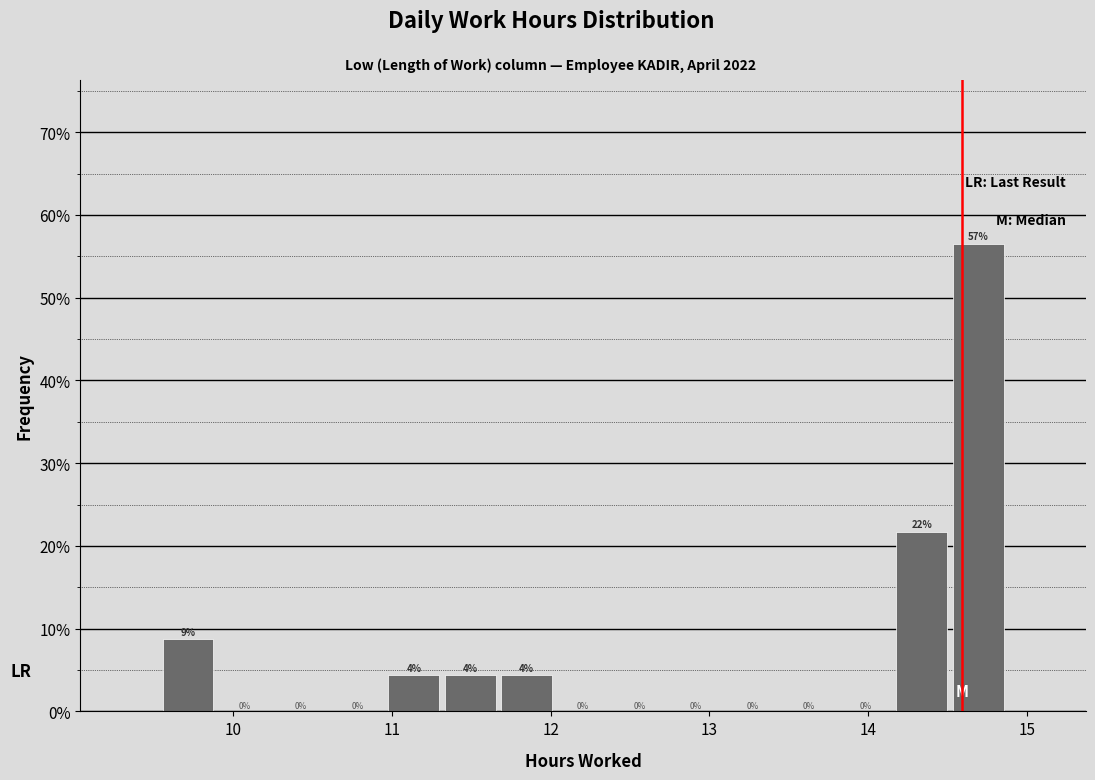

Around what value on the x-axis is the tallest bar? Give the approximate position of its centre, as read against the axis.

14.7